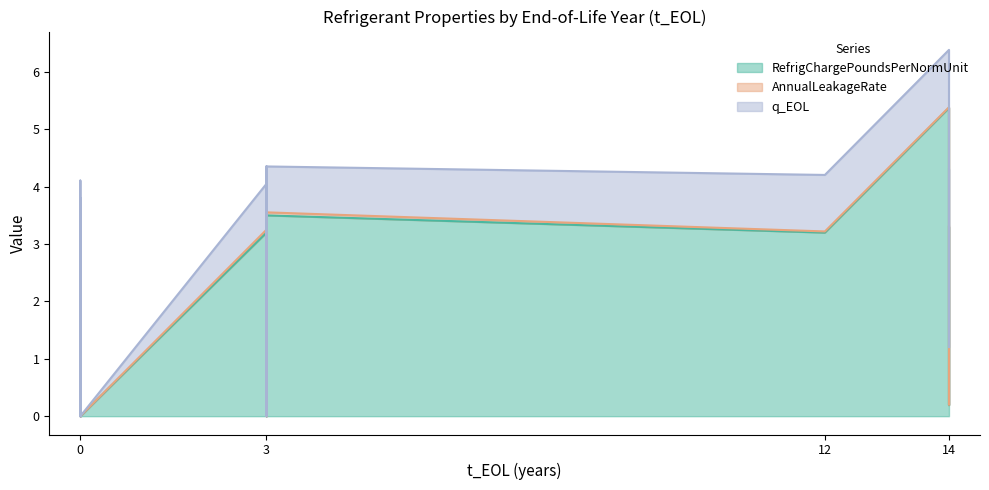

At which category does AnnualLeakageRate reach its first local peak?

3